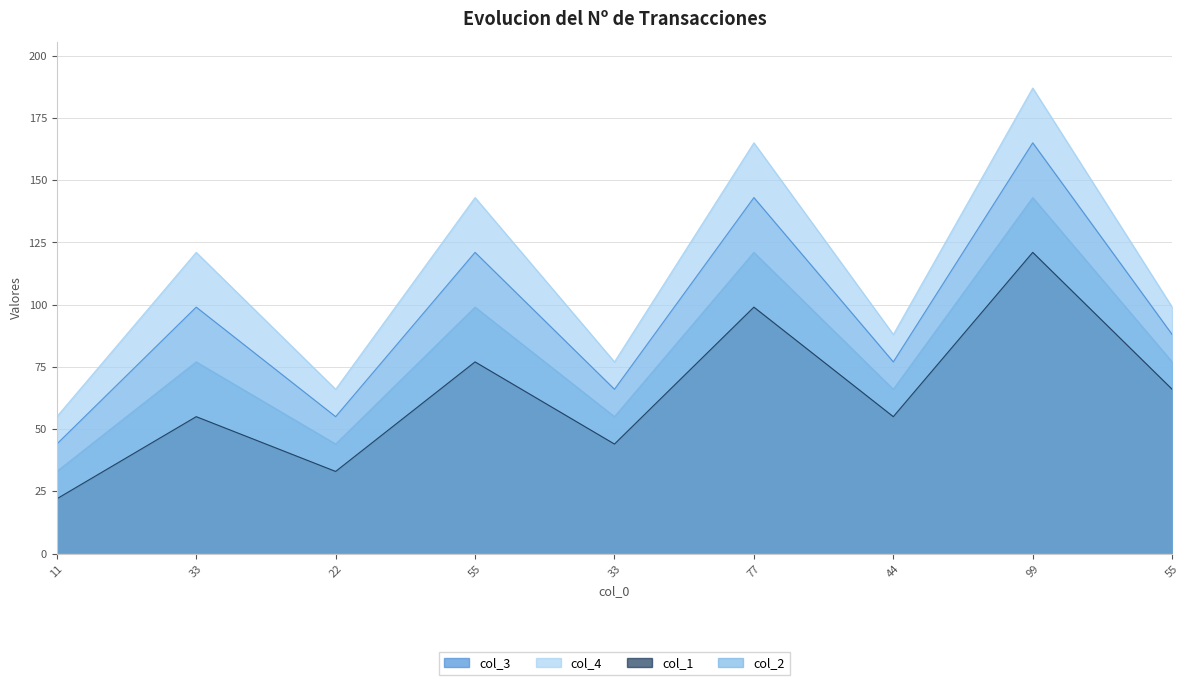

True or false: col_4 and col_1 cross at least once.

False